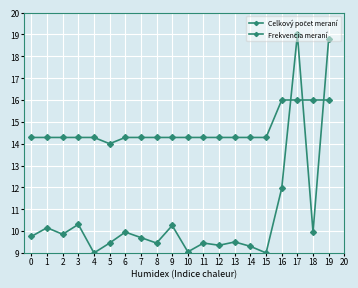

Which label corresponds to the smallest value in the chart?

4